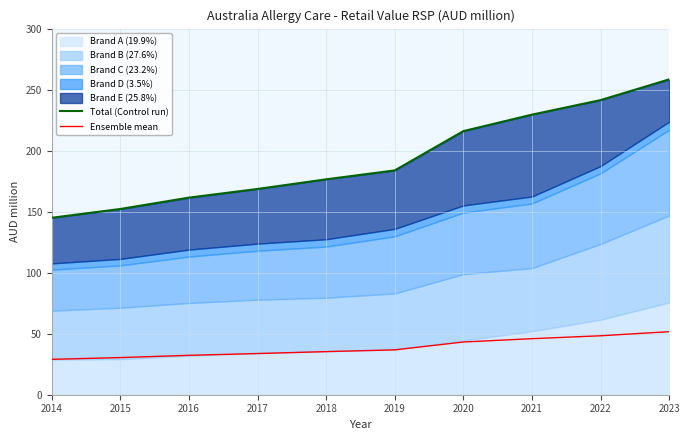

True or false: Total (Control run) has a value of 176.5 at 2018.

True